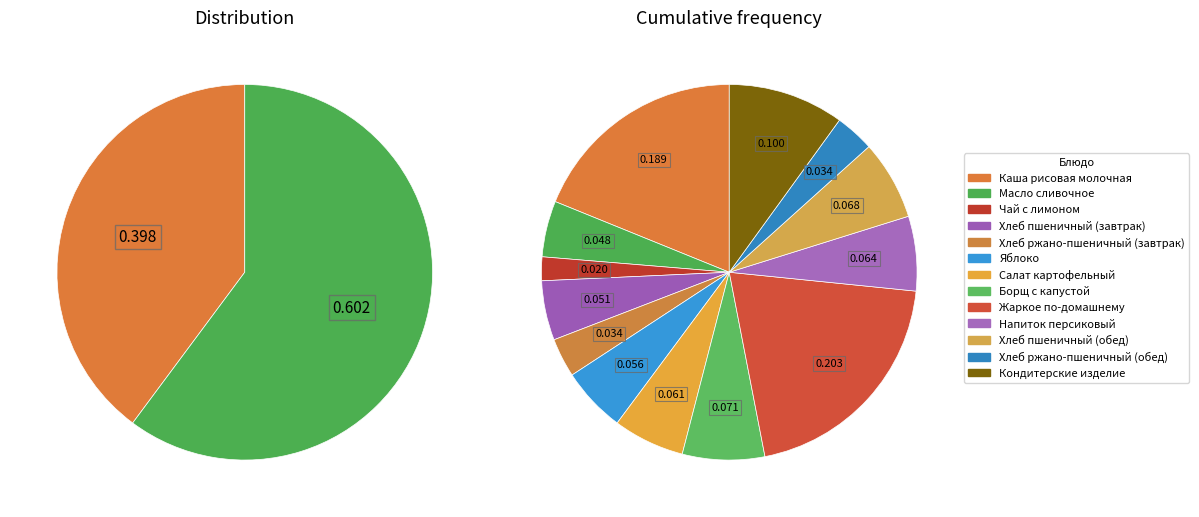

True or false: Яблоко accounts for 1% of the total.

False